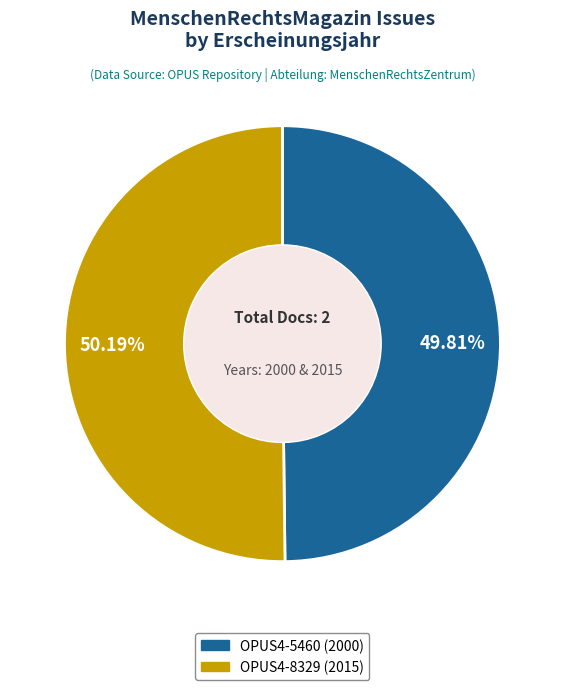

How many slices are in this pie chart?

2